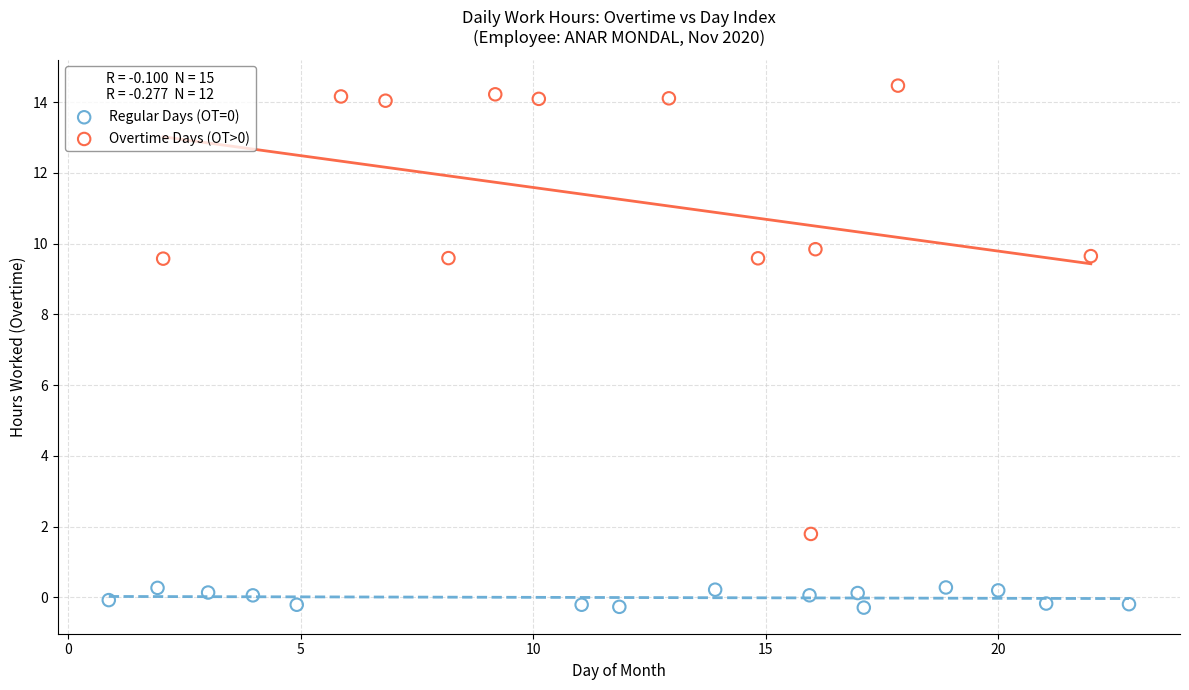

Which series contains the highest Y value?

Overtime Days (OT>0)